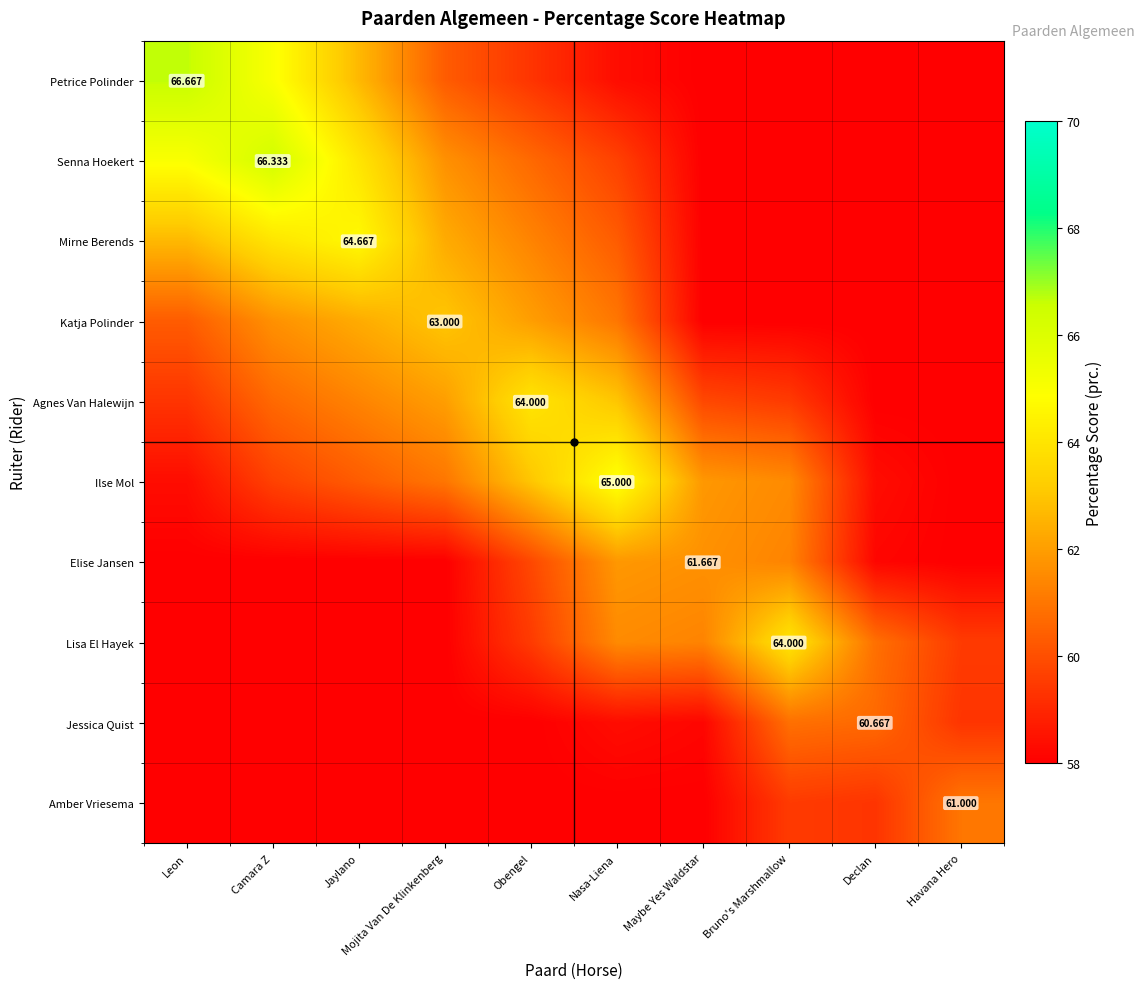

At Leon, list the series in order from smallest to largest.

Elise Jansen, Lisa El Hayek, Jessica Quist, Amber Vriesema, Ilse Mol, Agnes Van Halewijn, Katja Polinder, Mirne Berends, Senna Hoekert, Petrice Polinder